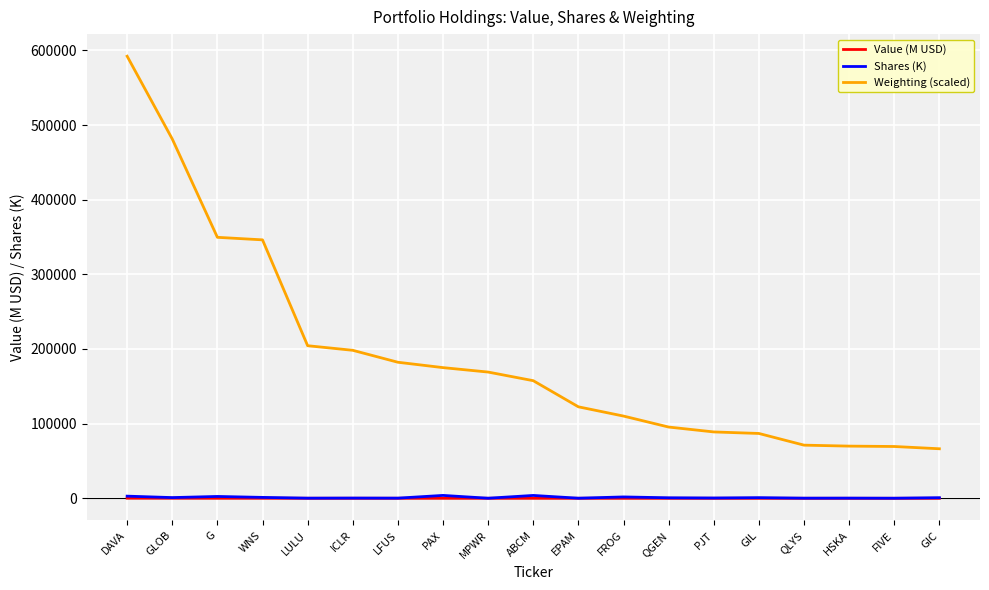

Which series has the largest total across all categories?

Weighting (scaled)